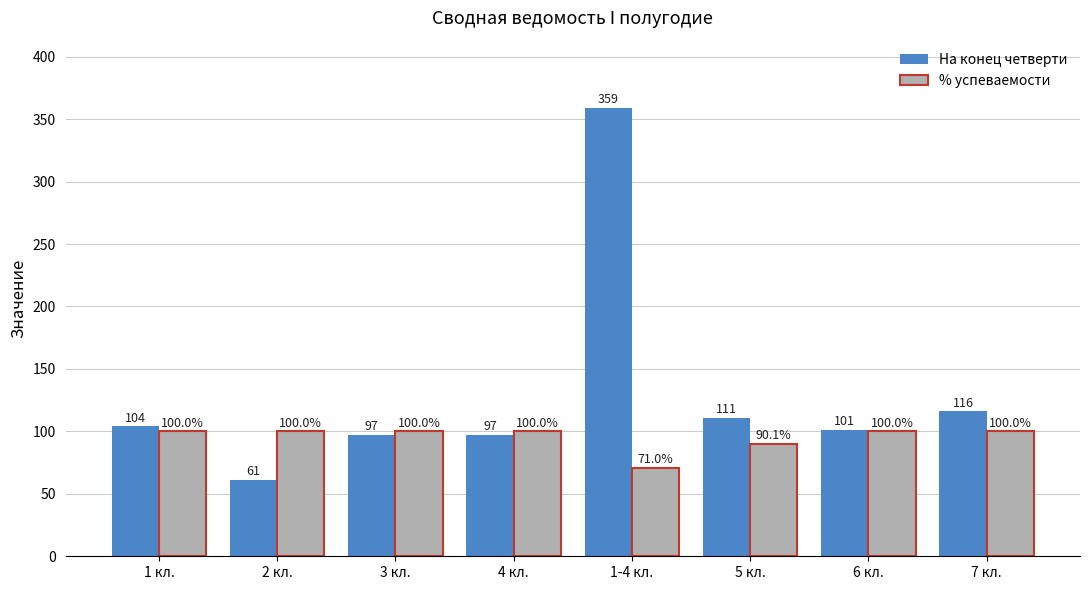

What is the sum of all На конец четверти values?

1046.0